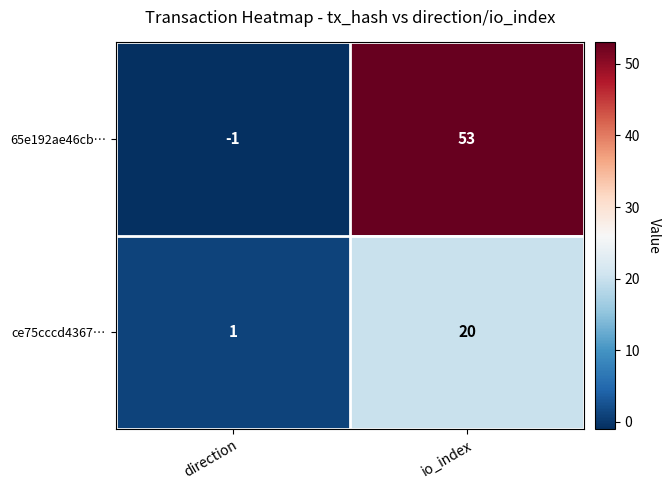

At which category is the sum across all series the highest?

io_index